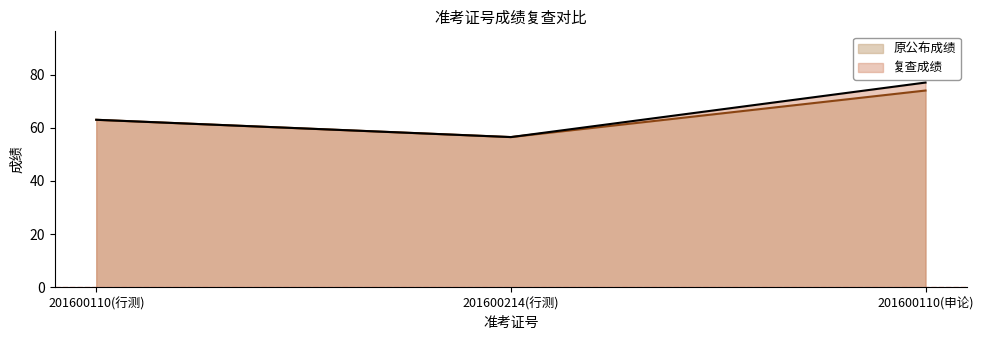

How many categories are shown in the chart?

3